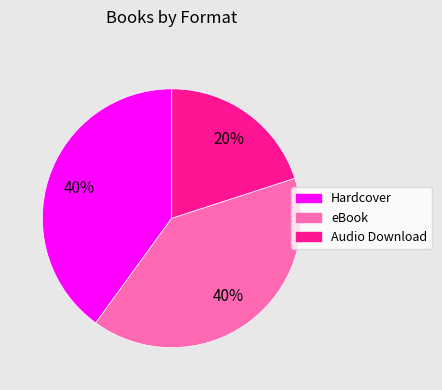

To the nearest percent, what percentage of the pie is Audio Download?

20%